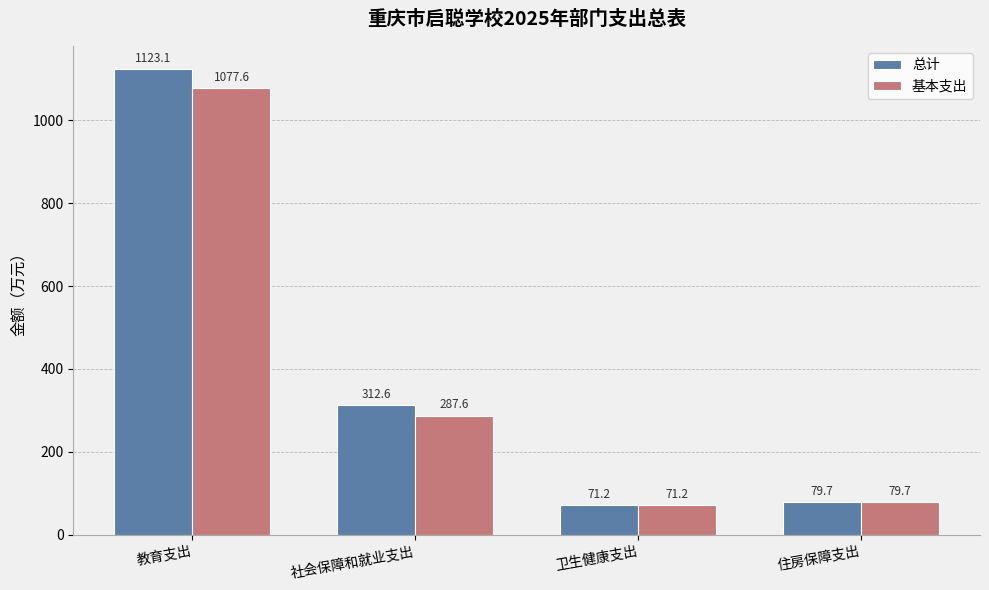

What is the label of the 2nd bar from the left?

社会保障和就业支出